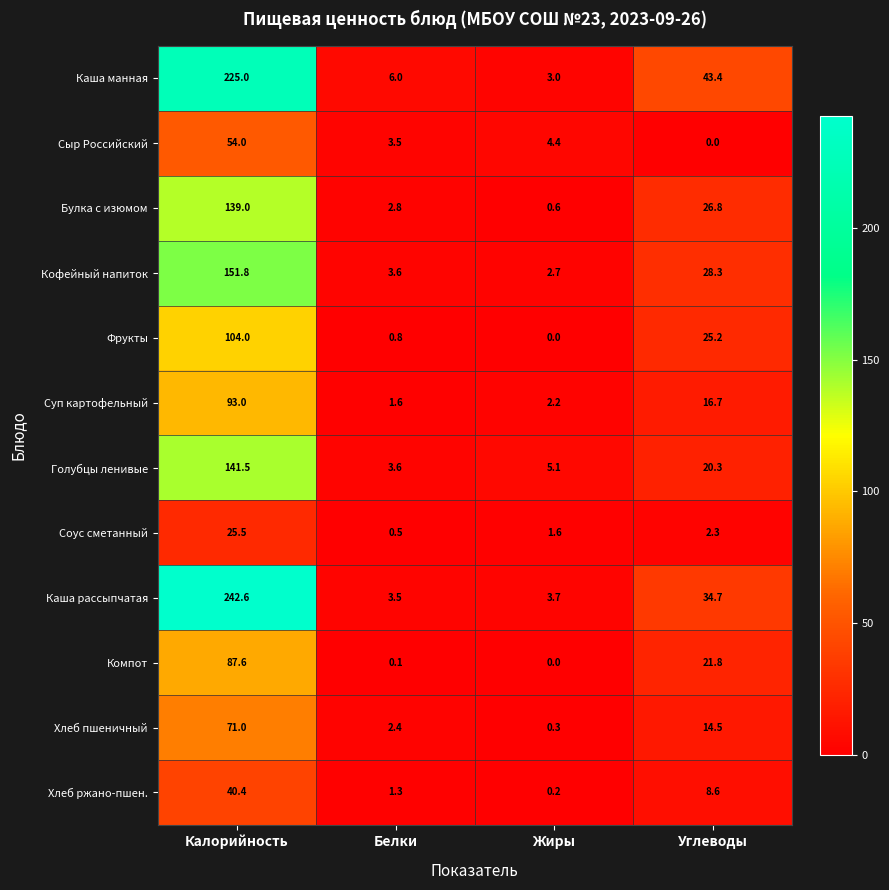

At which category does the chart reach its peak across all series?

Калорийность